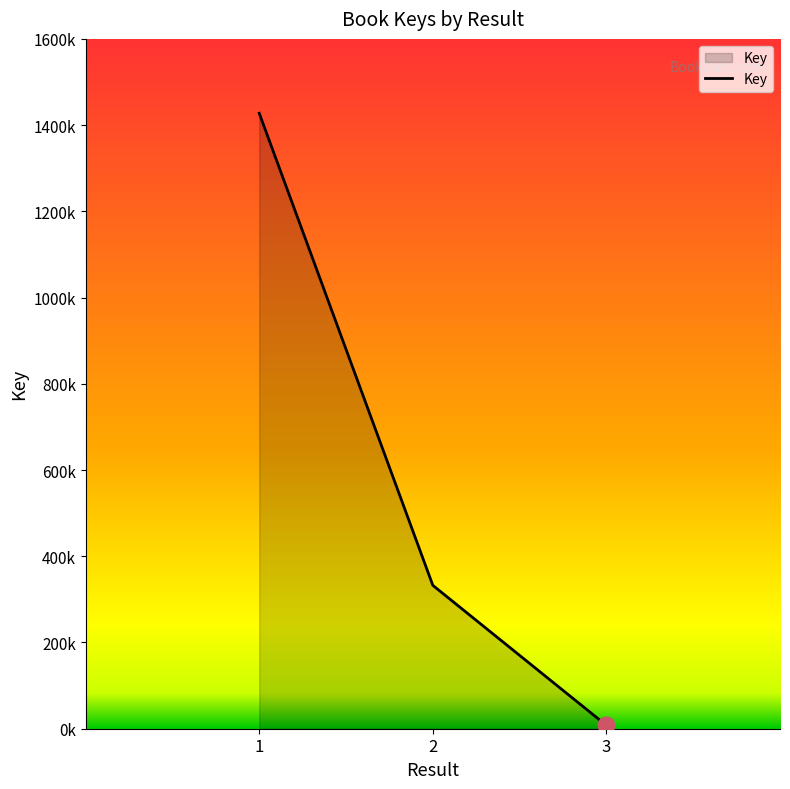

Reading left to right, extract all data points from this chart.

1427445	332532	7680